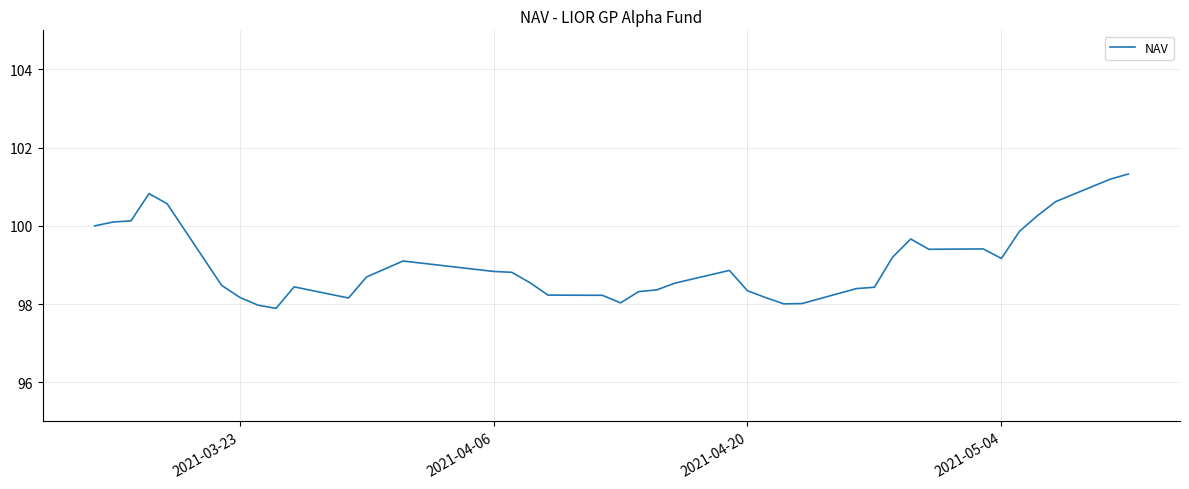

What is the difference between the maximum and minimum values?

3.4